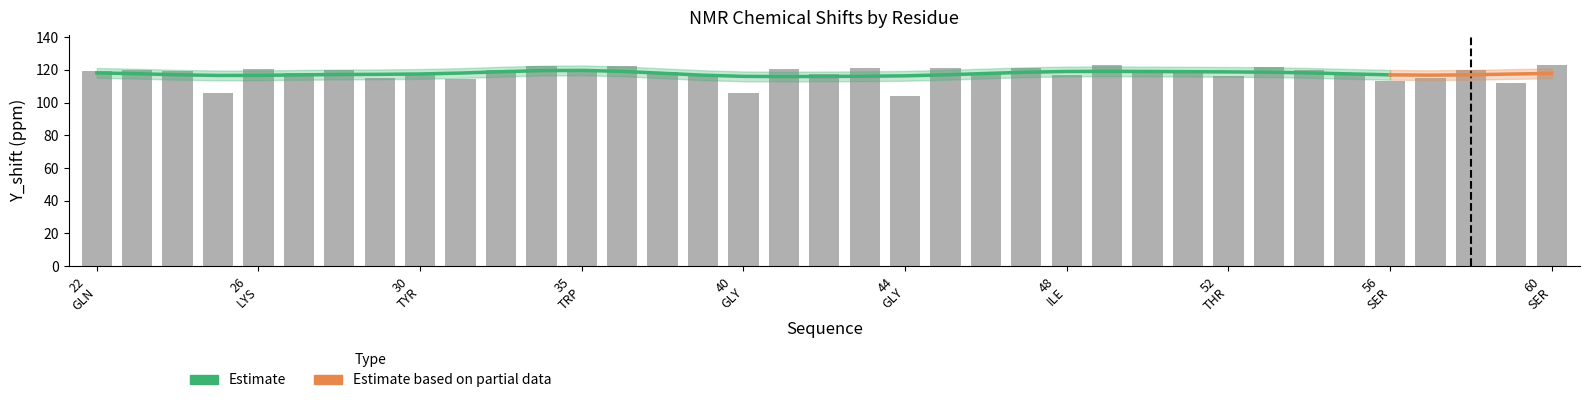

The value at 22 GLN is 191.9. True or false?

False